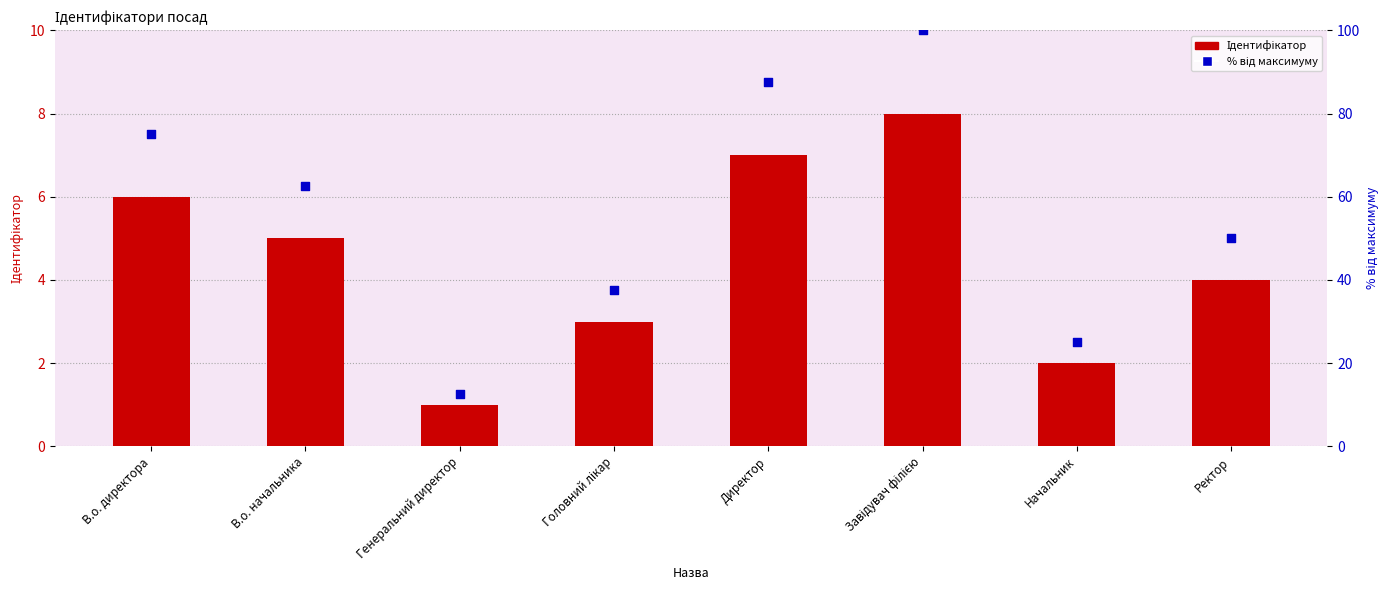

Which series has the largest Y range (max minus min)?

% від максимуму